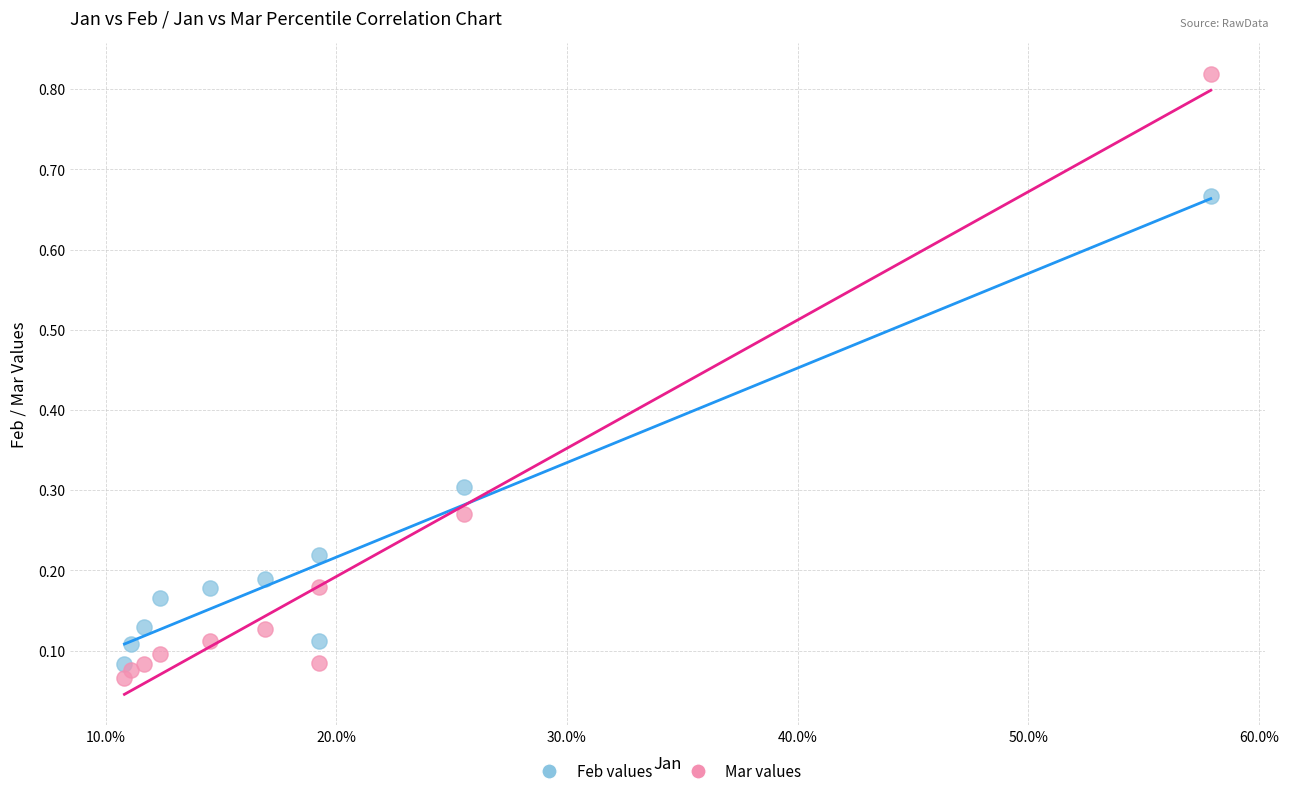

Which series contains the highest Y value?

Mar values